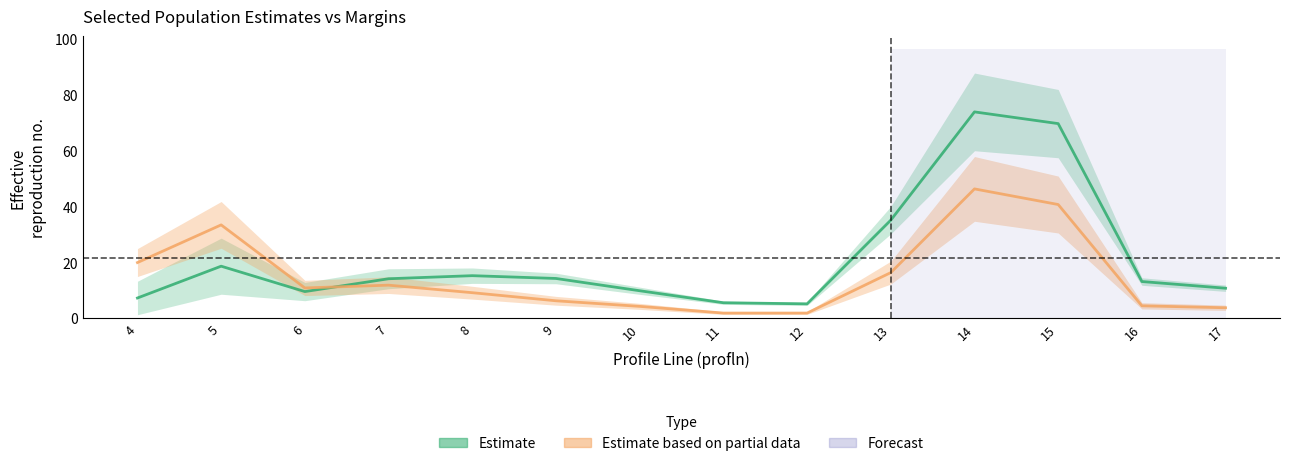

How many distinct data groups are displayed?

2